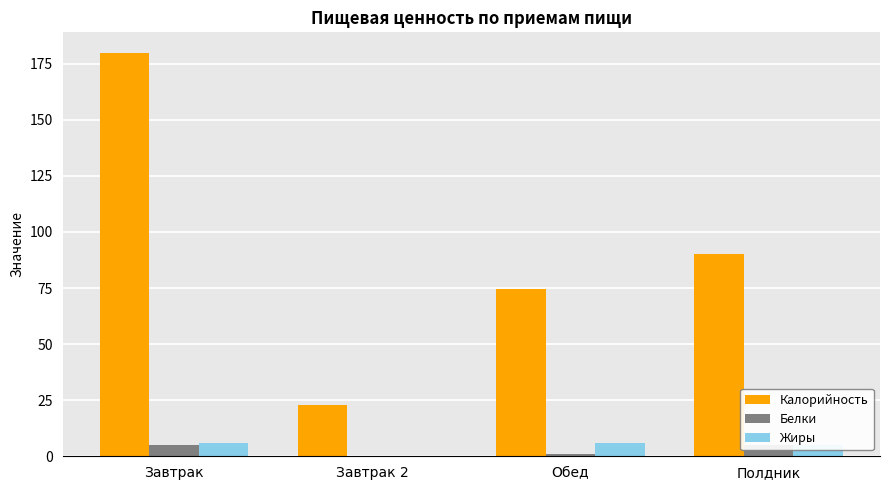

List the series in order of their peak value, highest first.

Калорийность, Жиры, Белки